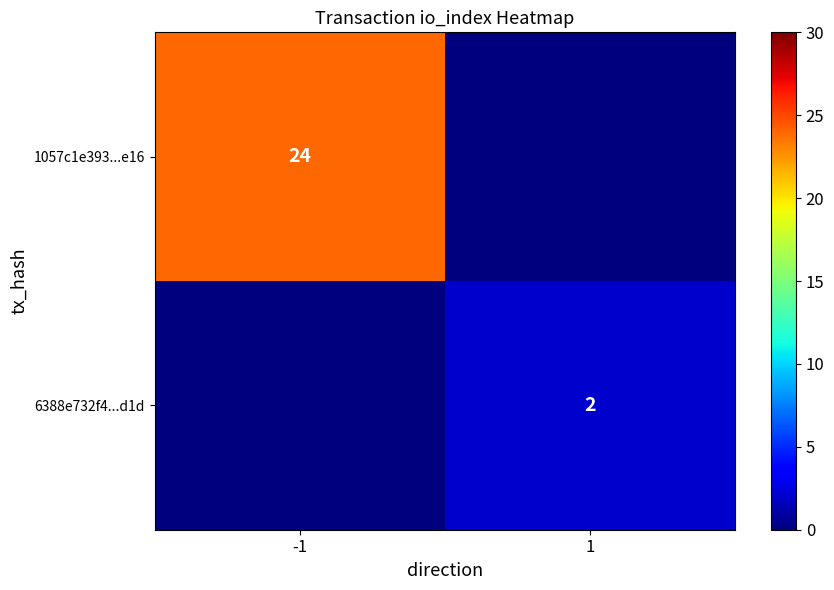

True or false: 1057c1e393...e16 has a value of 24 at -1.

True